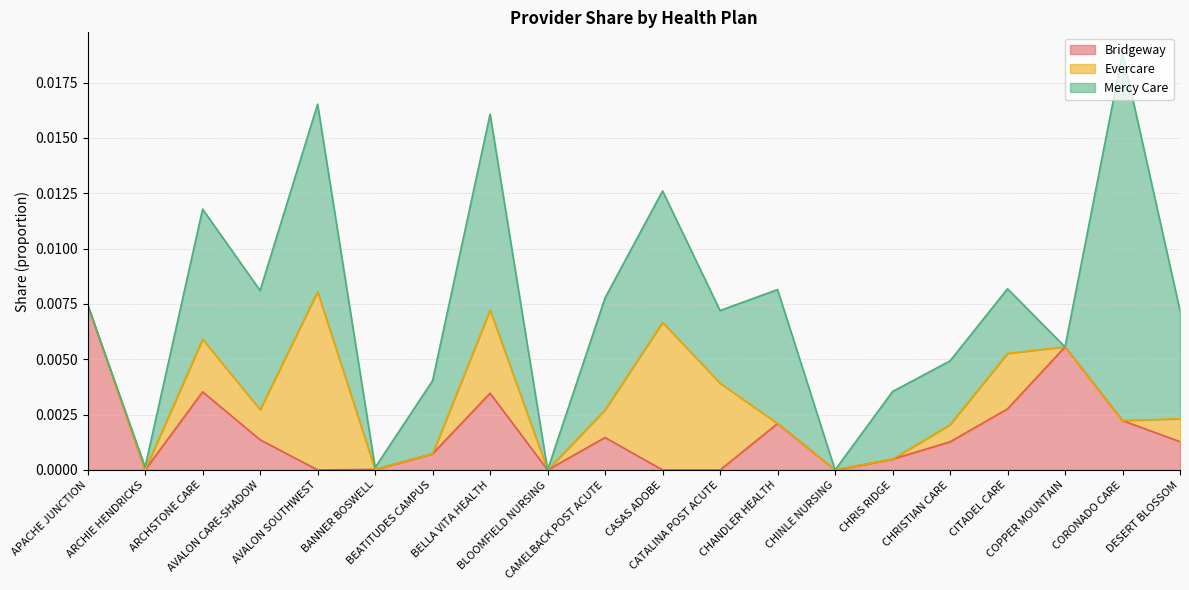

Between which two adjacent categories do Bridgeway and Mercy Care first intersect?

APACHE JUNCTION and ARCHIE HENDRICKS